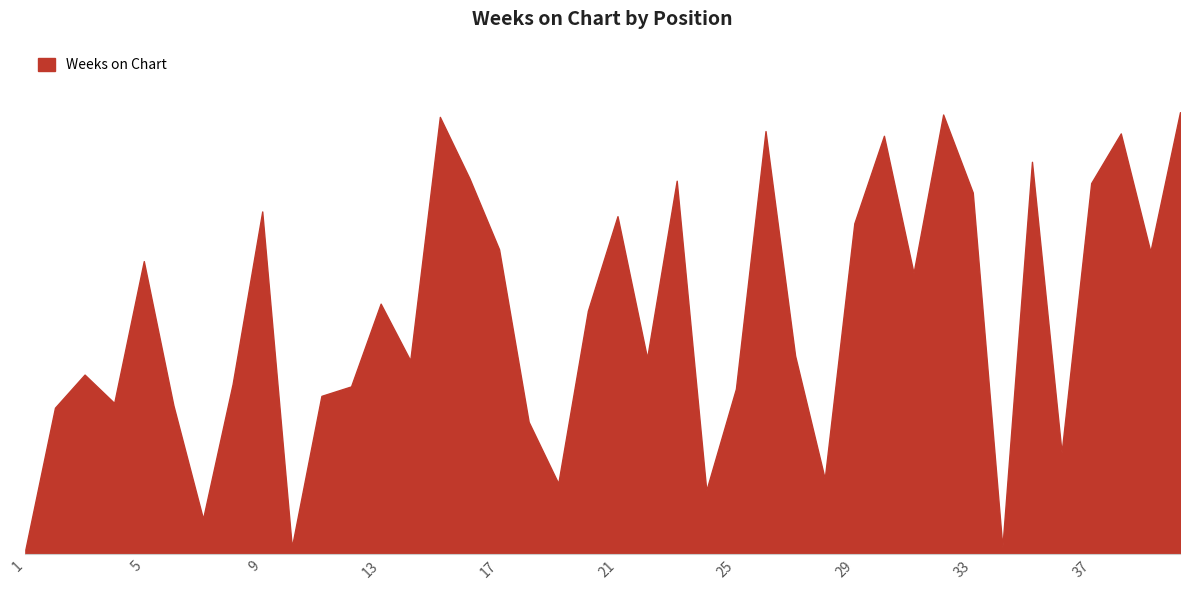

Does the chart display data point markers on the line(s)?

No